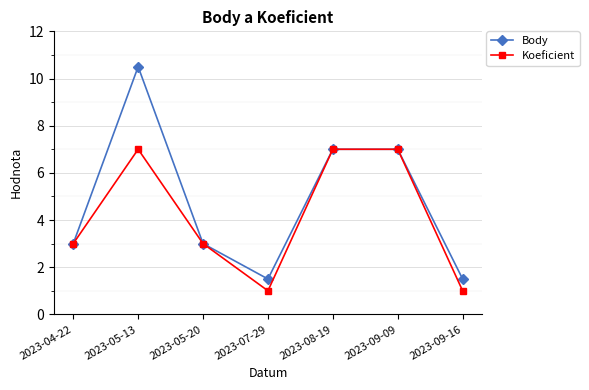

At which category does Body reach its first local peak?

2023-05-13